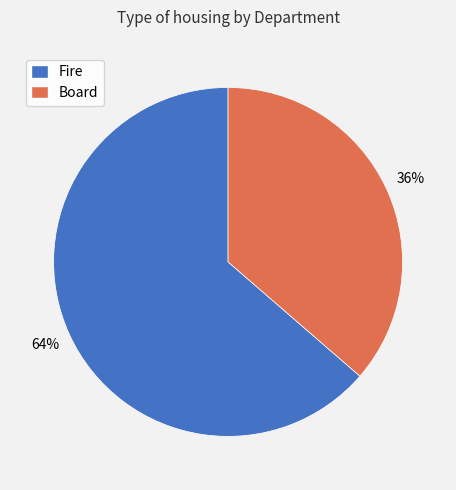

To the nearest percent, what portion does Board represent?

36%